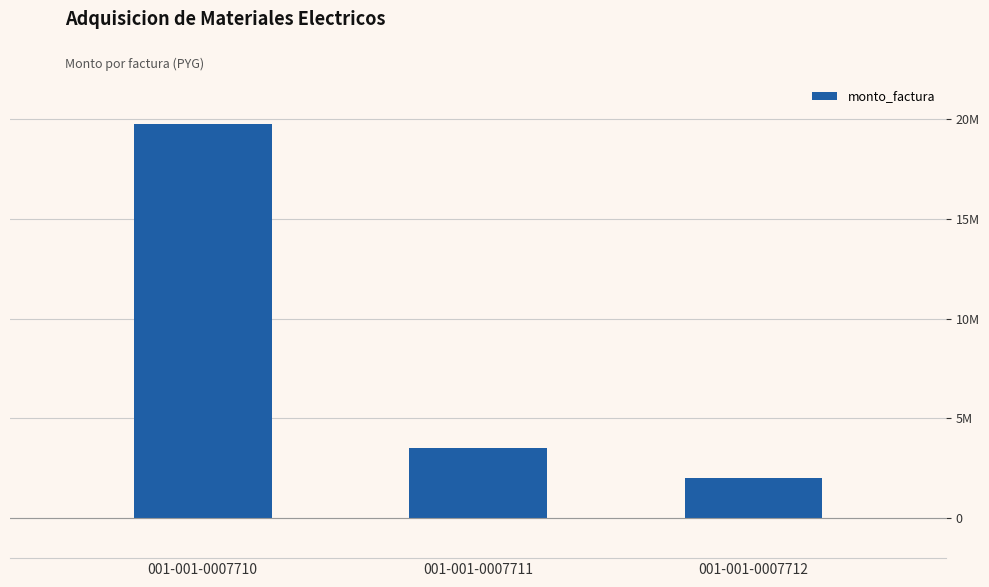

Rank the categories by value from lowest to highest.

001-001-0007712, 001-001-0007711, 001-001-0007710